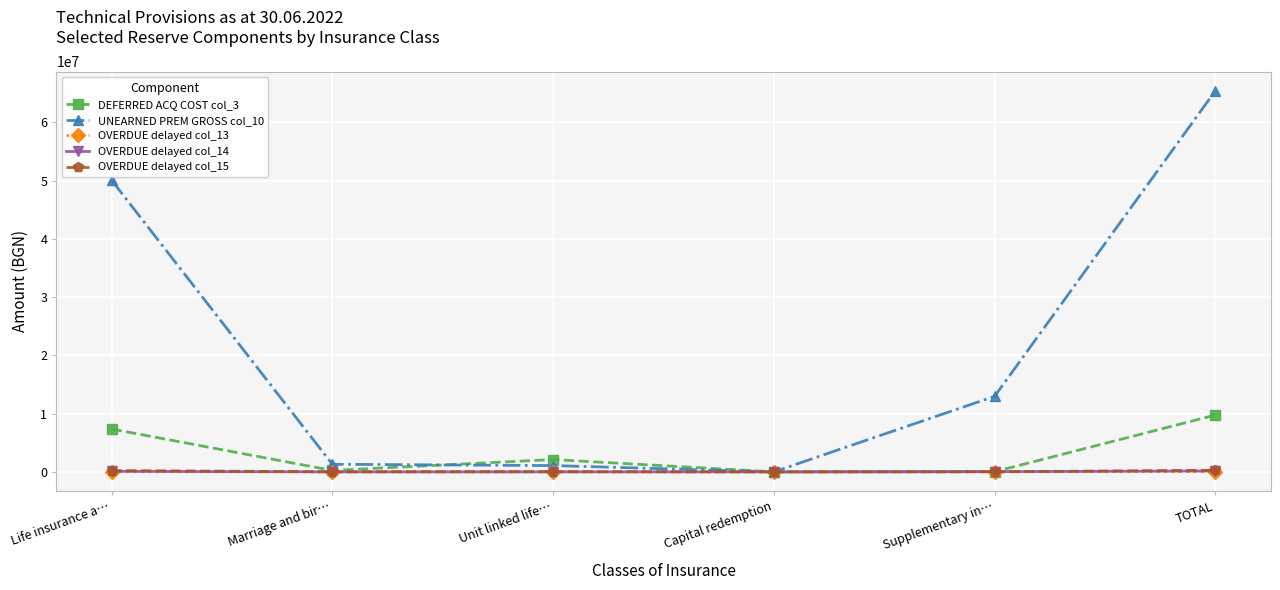

True or false: DEFERRED ACQ COST col_3 has a value of -5251000.9 at Capital redemption.

False